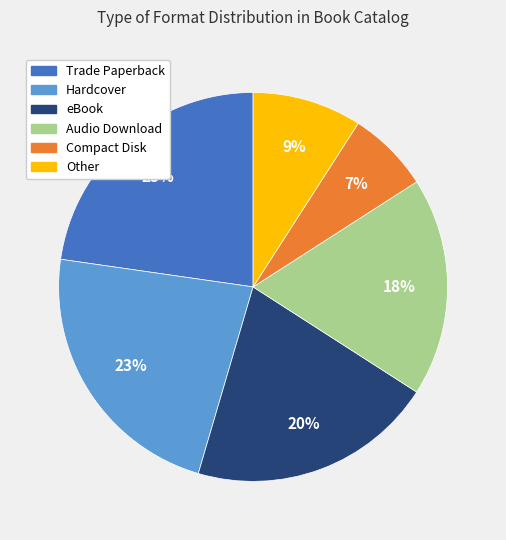

Is there any slice that represents more than half of the pie?

No